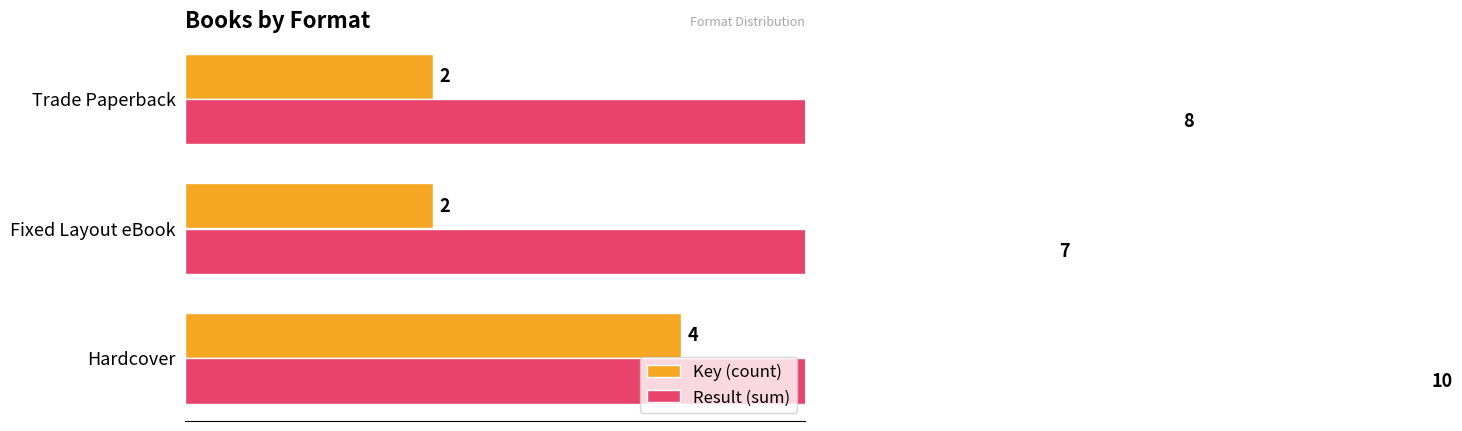

Which series changed the most between Fixed Layout eBook and Trade Paperback?

Result (sum)